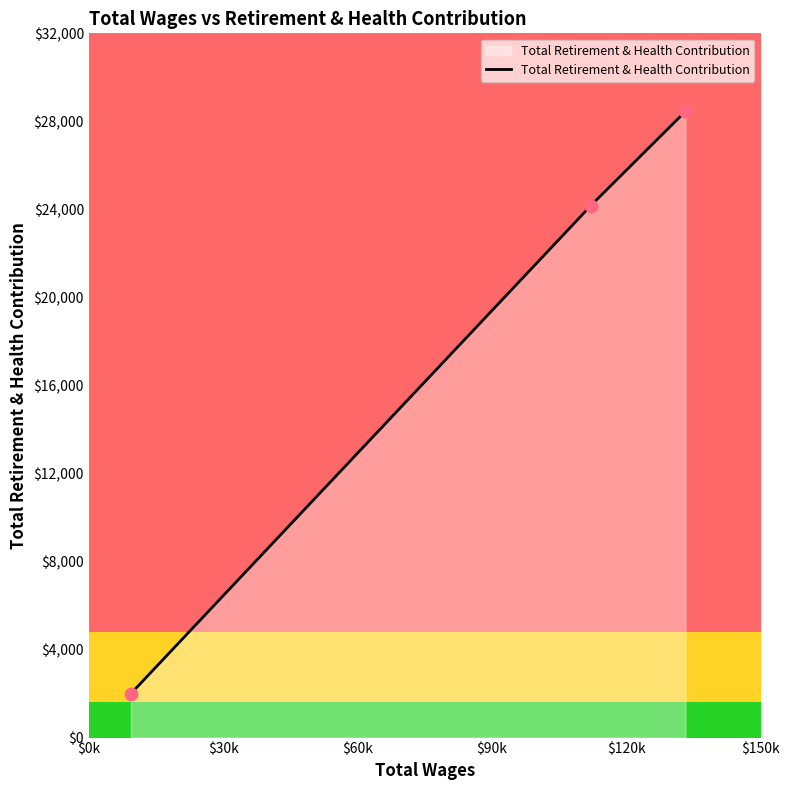

Which has a higher value, 112066.0 or 9405.0?

112066.0